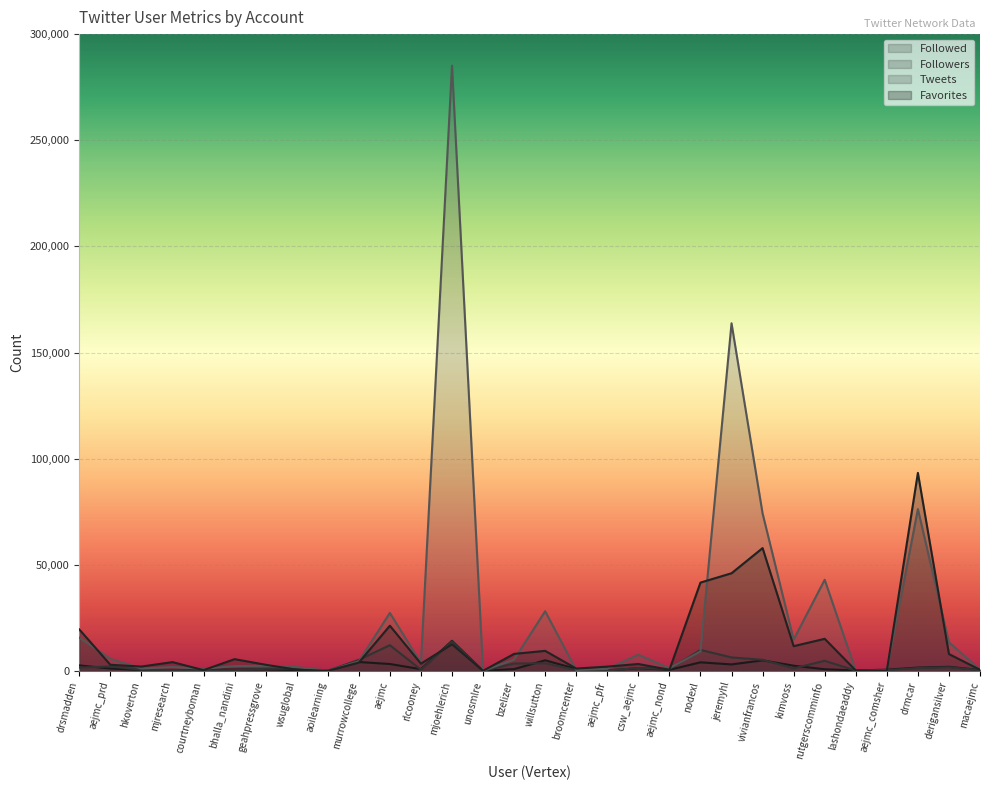

In Favorites, how many points are higher than both neighbors (excluding endpoints)?

9